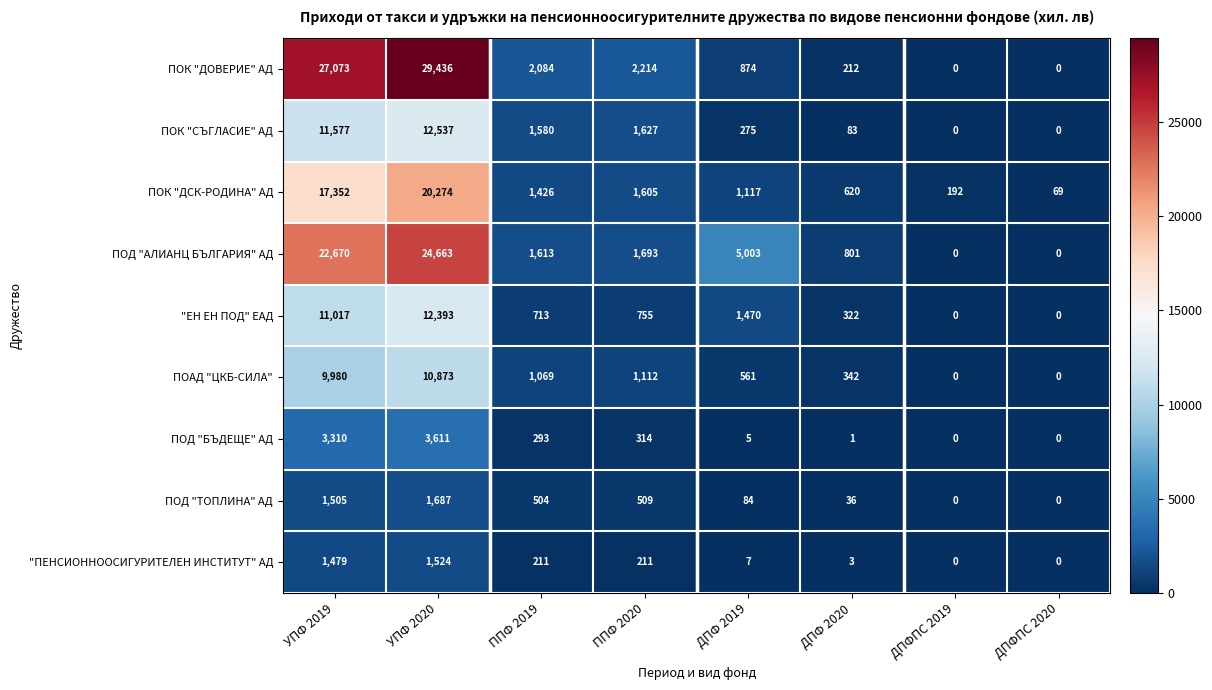

Is the value of ПОК "ДСК-РОДИНА" АД at УПФ 2019 greater than the value of ПОД "АЛИАНЦ БЪЛГАРИЯ" АД at УПФ 2020?

No